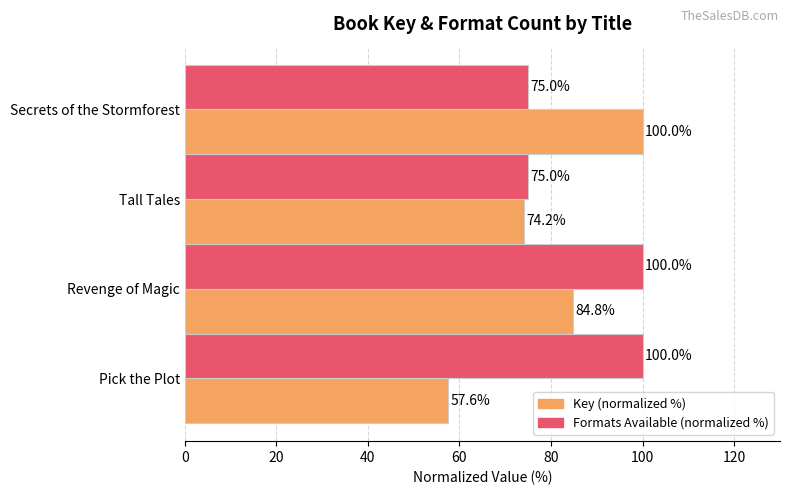

Is the value of Key (normalized %) at Tall Tales greater than the value of Formats Available (normalized %) at Secrets of the Stormforest?

No